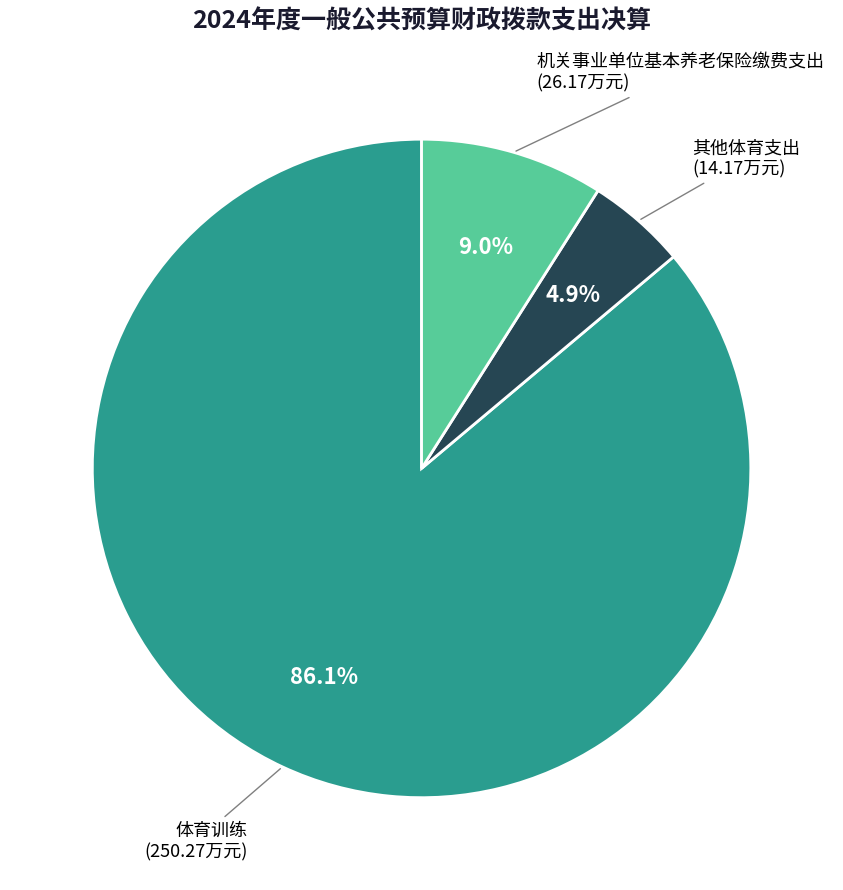

How many segments does this pie chart have?

3